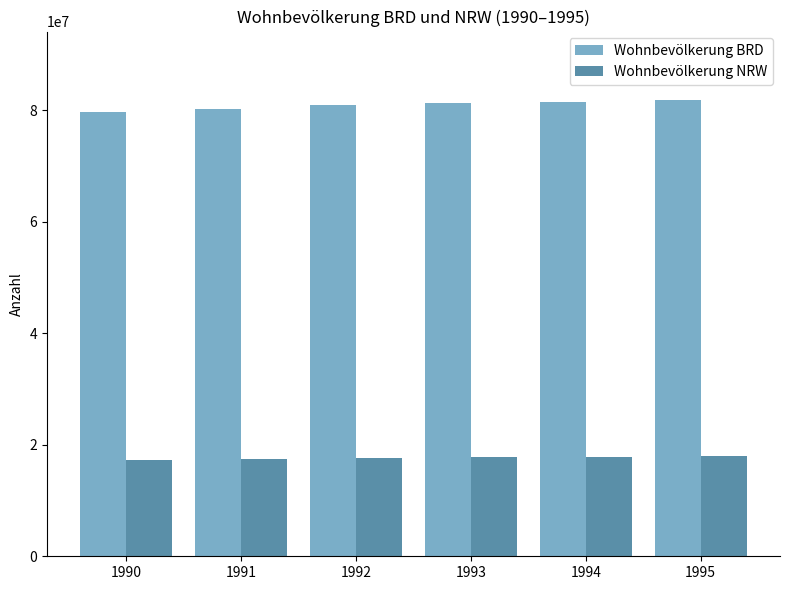

The Wohnbevölkerung BRD series shows 40899944 at 1992. True or false?

False